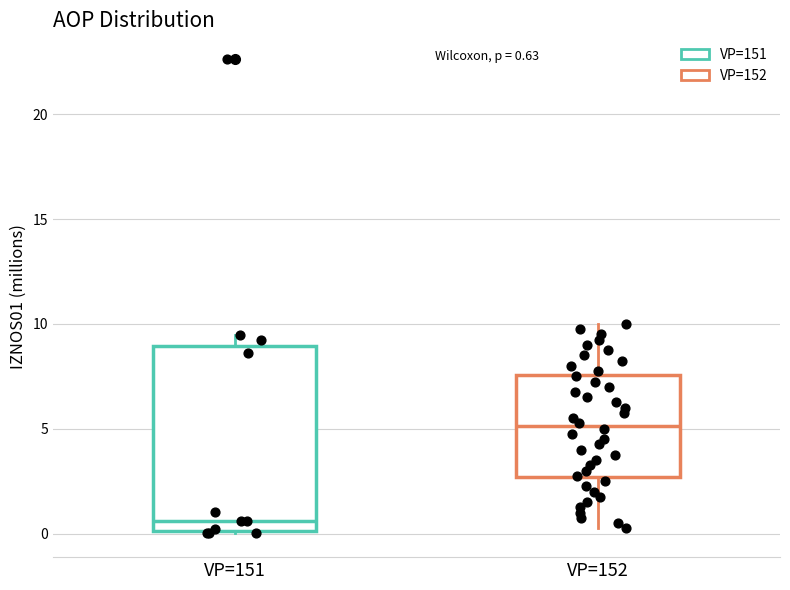

Comparing the boxes themselves (not the whiskers), which one is the tallest?

VP=151